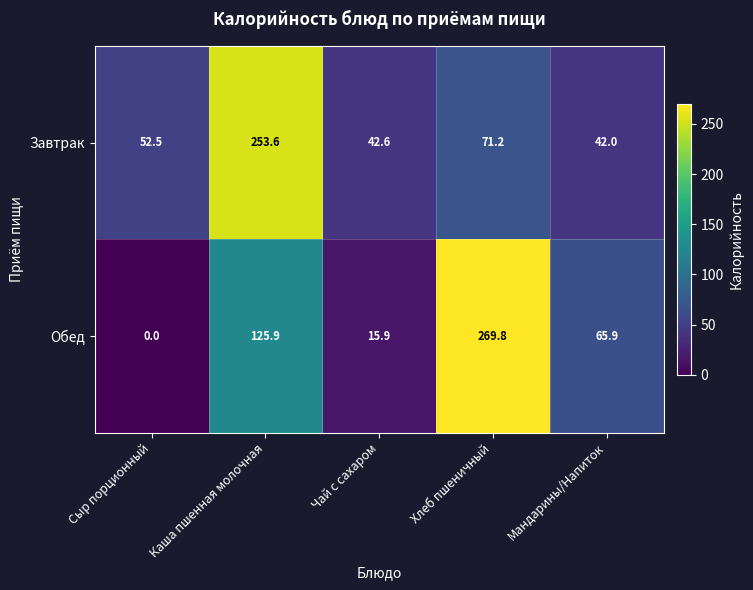

What is the sum of the Обед values at Чай с сахаром and Хлеб пшеничный?

285.7